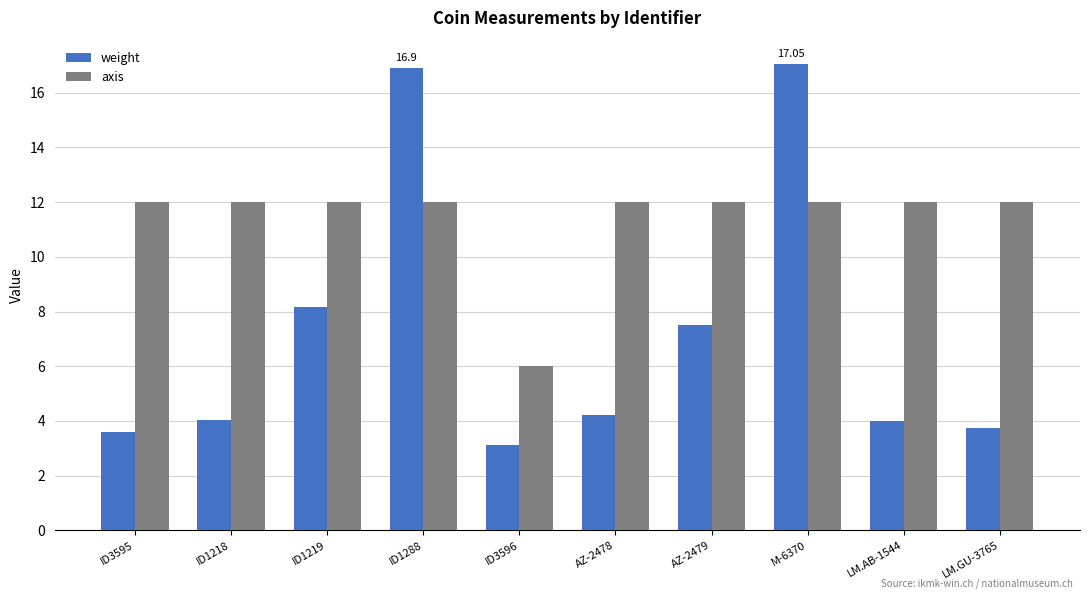

Reading left to right, extract all data points from this chart.

weight: 3.6	4.0	8.2	16.9	3.1	4.2	7.5	17.1	4.0	3.7
axis: 12.0	12.0	12.0	12.0	6.0	12.0	12.0	12.0	12.0	12.0